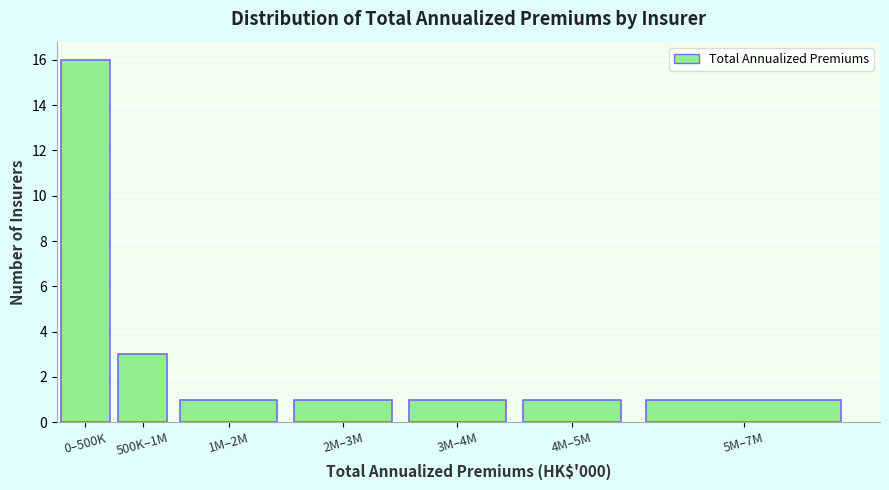

Reading right to left, extract all data points from this chart.

5M–7M=1	4M–5M=1	3M–4M=1	2M–3M=1	1M–2M=1	500K–1M=3	0–500K=16